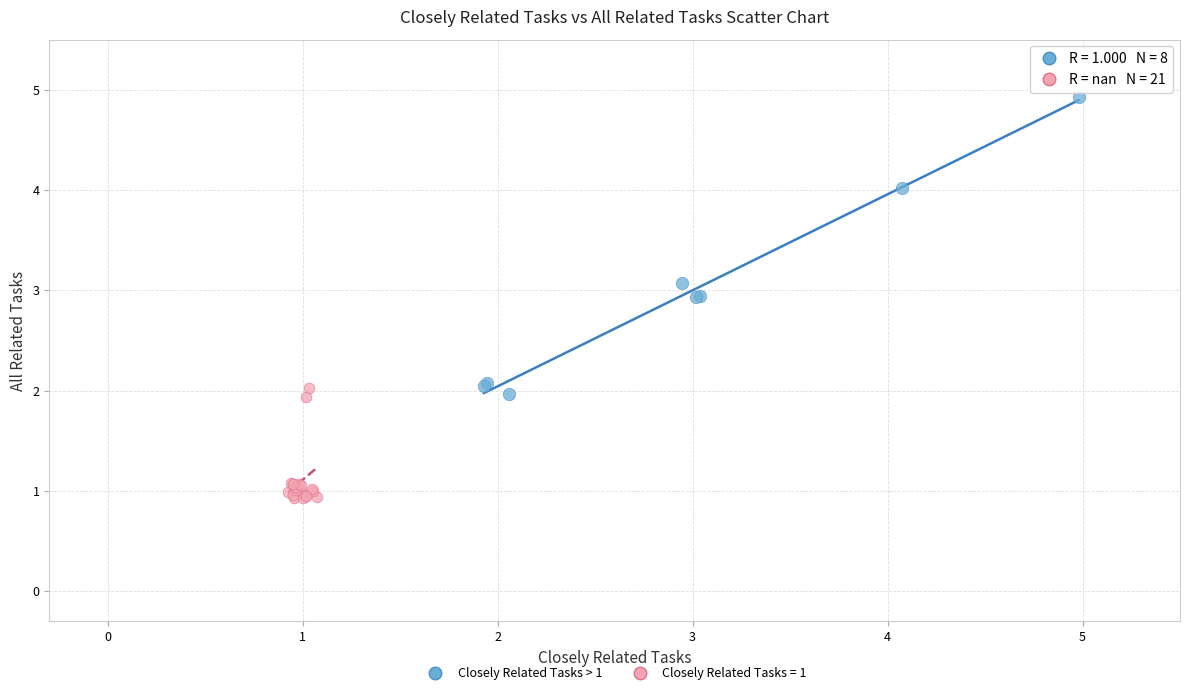

Which series contains the highest Y value?

Closely Related Tasks > 1